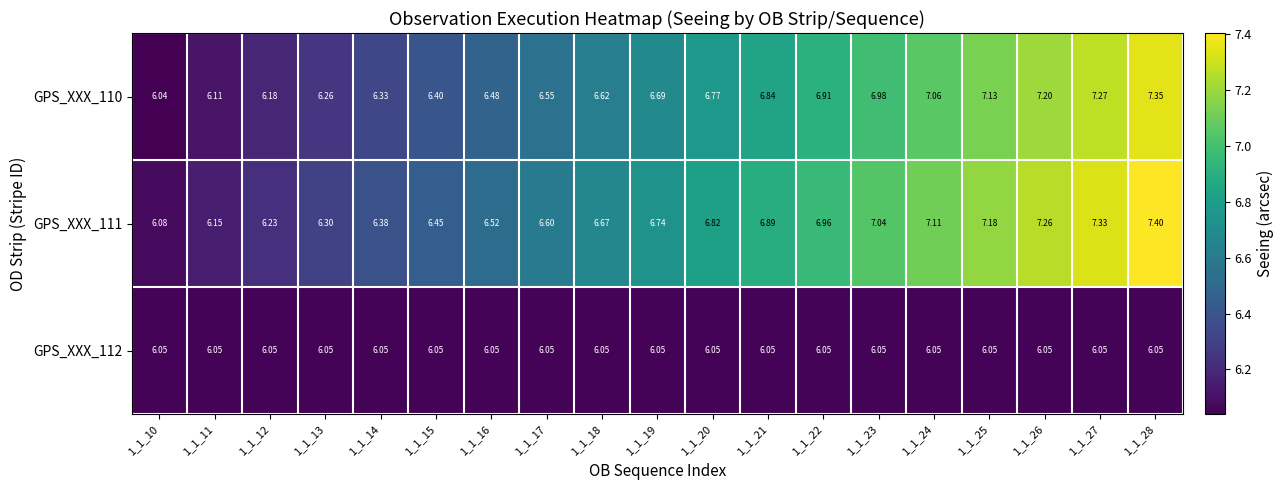

How many categories are shown in the chart?

19